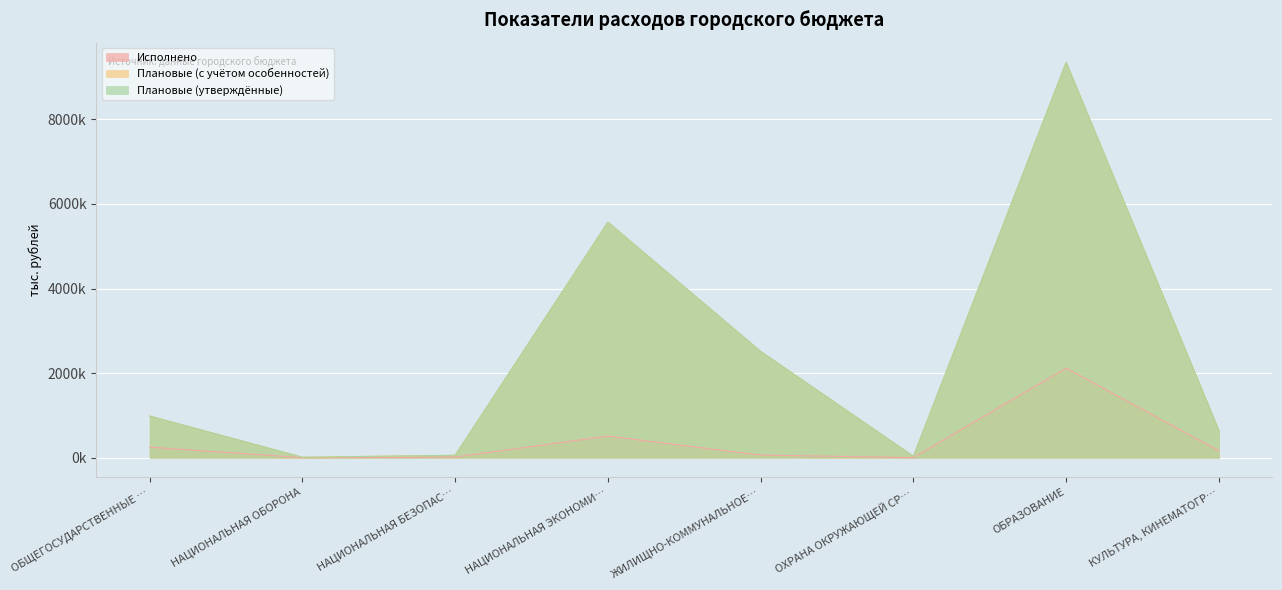

What is the sum of the Плановые (утверждённые) values at ОХРАНА ОКРУЖАЮЩЕЙ СР… and ЖИЛИЩНО-КОММУНАЛЬНОЕ…?

2545668.5